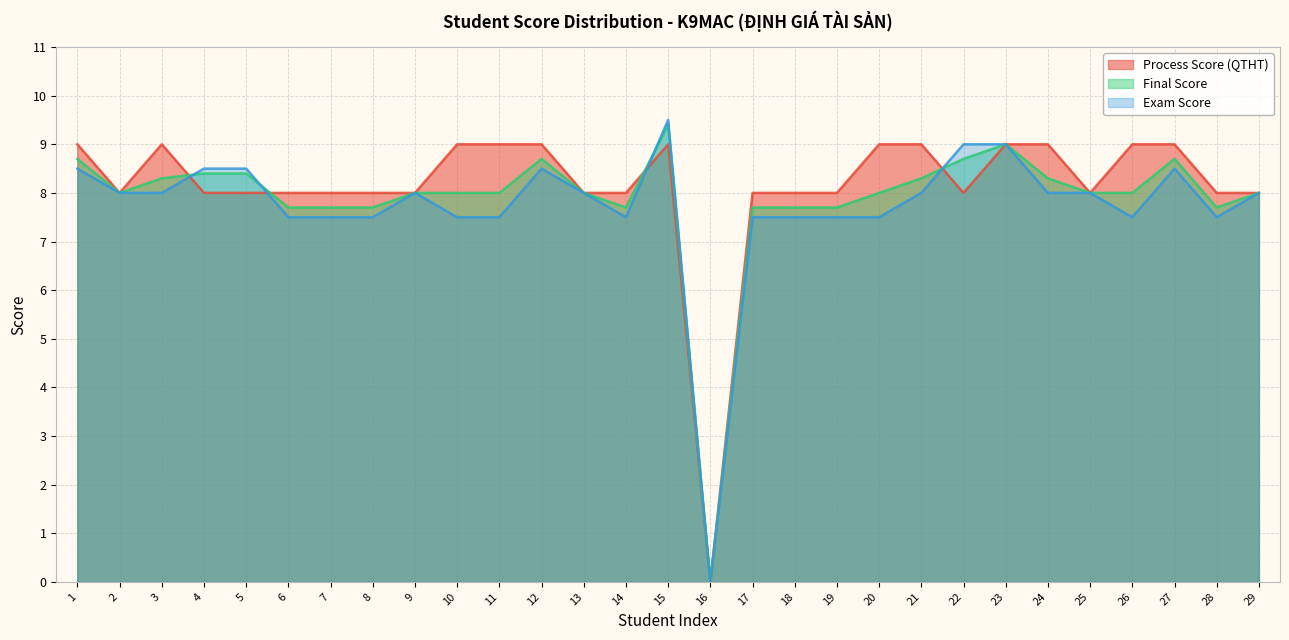

Reading left to right, transcribe all the data shown in this chart.

Process Score (QTHT): 1=9.0	2=8.0	3=9.0	4=8.0	5=8.0	6=8.0	7=8.0	8=8.0	9=8.0	10=9.0	11=9.0	12=9.0	13=8.0	14=8.0	15=9.0	16=0.0	17=8.0	18=8.0	19=8.0	20=9.0	21=9.0	22=8.0	23=9.0	24=9.0	25=8.0	26=9.0	27=9.0	28=8.0	29=8.0
Final Score: 1=8.7	2=8.0	3=8.3	4=8.4	5=8.4	6=7.7	7=7.7	8=7.7	9=8.0	10=8.0	11=8.0	12=8.7	13=8.0	14=7.7	15=9.4	16=0.0	17=7.7	18=7.7	19=7.7	20=8.0	21=8.3	22=8.7	23=9.0	24=8.3	25=8.0	26=8.0	27=8.7	28=7.7	29=8.0
Exam Score: 1=8.5	2=8.0	3=8.0	4=8.5	5=8.5	6=7.5	7=7.5	8=7.5	9=8.0	10=7.5	11=7.5	12=8.5	13=8.0	14=7.5	15=9.5	16=0.0	17=7.5	18=7.5	19=7.5	20=7.5	21=8.0	22=9.0	23=9.0	24=8.0	25=8.0	26=7.5	27=8.5	28=7.5	29=8.0